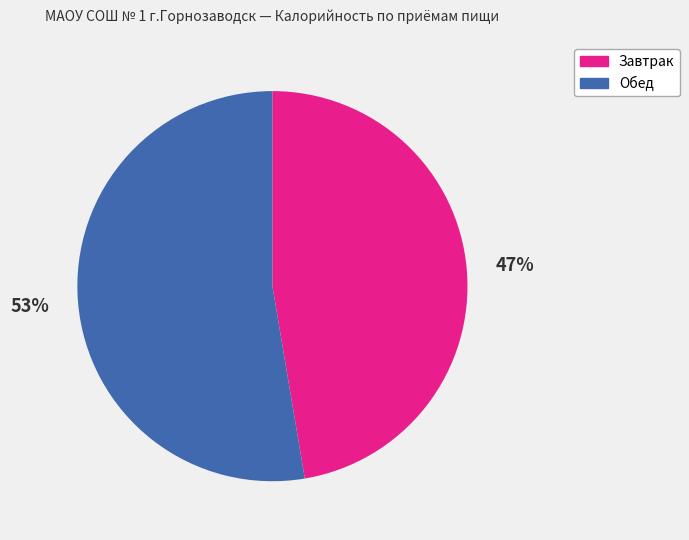

Is it true that Обед is 61% of the pie?

False